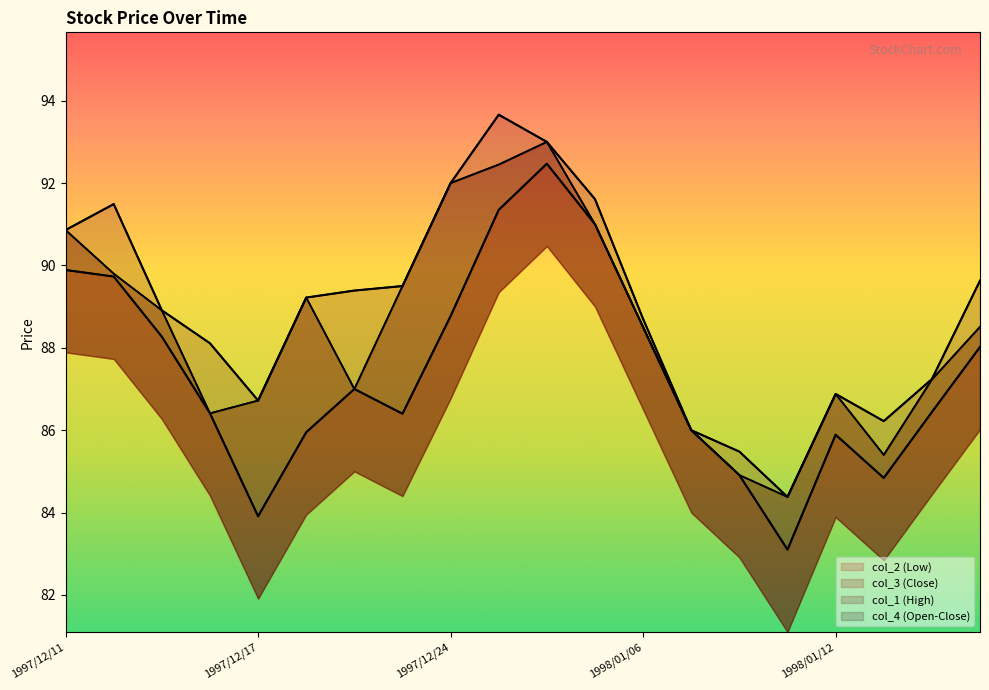

Which series has the largest total across all categories?

col_1 (High)